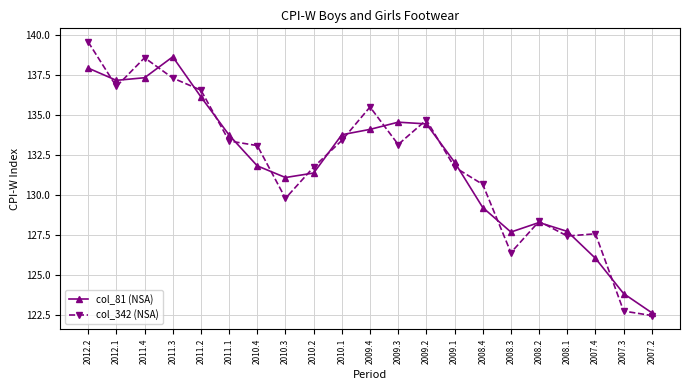

What is the difference between the col_342 (NSA) values at 2011.1 and 2008.4?

2.7